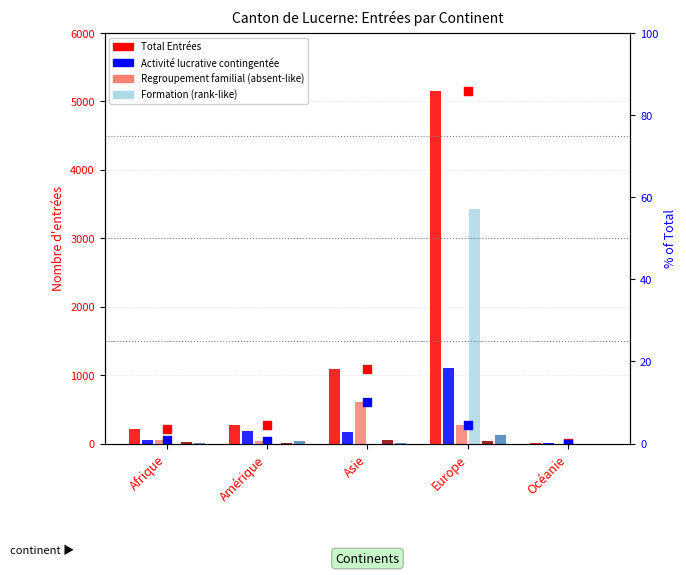

Is the value of Formation et formation continue at Asie greater than the value of Autres entrées at Europe?

Yes